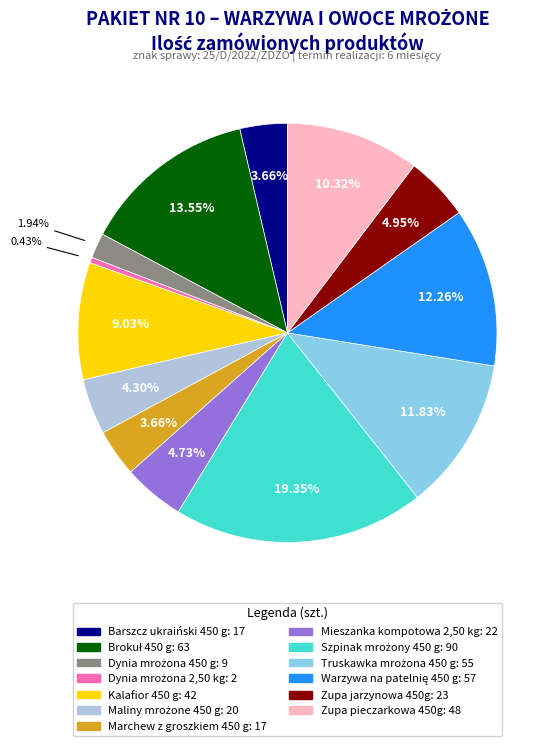

To the nearest percent, what is the combined percentage of Mieszanka kompotowa 2,50 kg and Zupa jarzynowa 450g?

10%